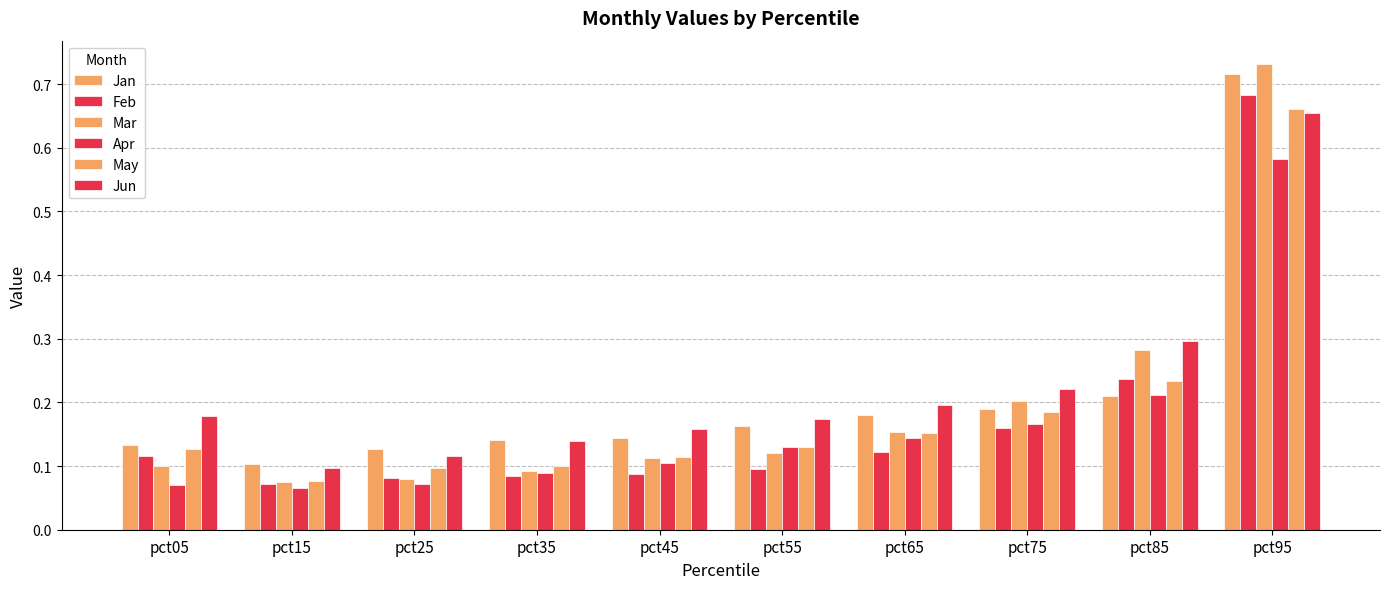

Does the chart contain stacked bars?

No